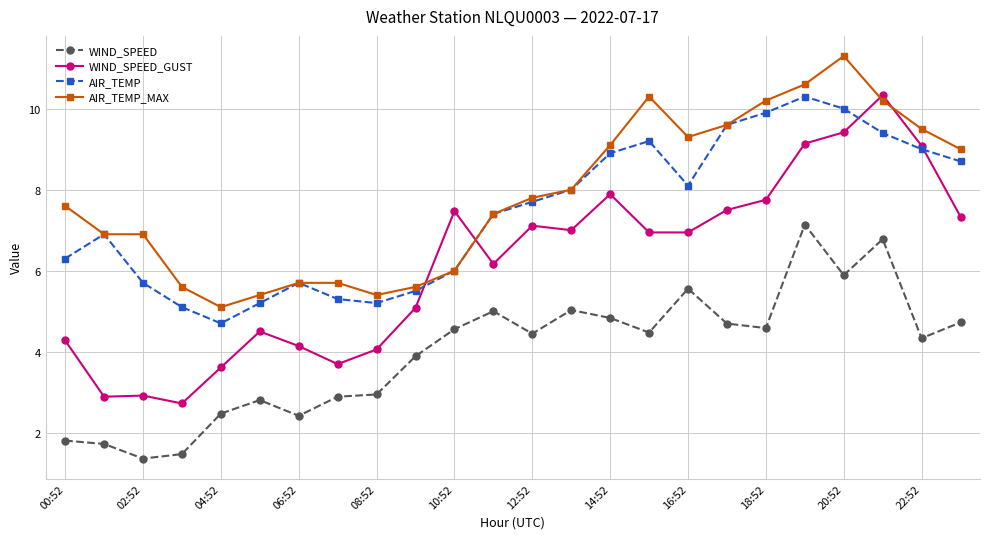

True or false: WIND_SPEED_GUST and WIND_SPEED intersect in this chart.

False